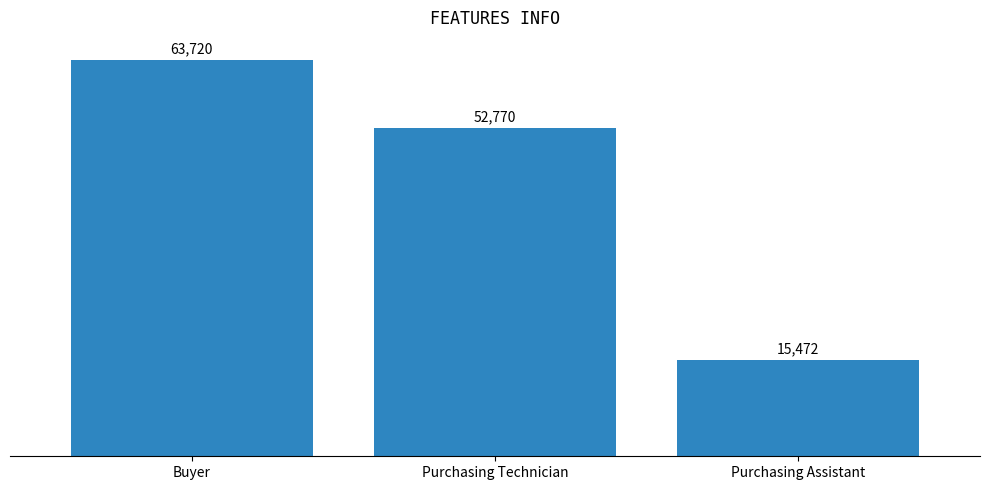

What is the minimum value shown in the chart?

15472